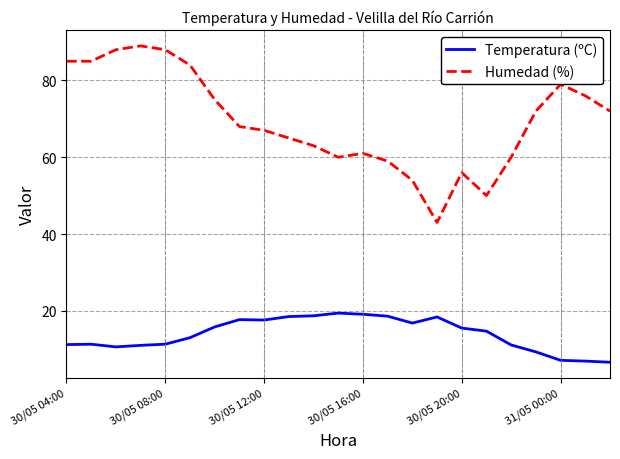

What is the difference between the maximum and minimum values in the Humedad (%) series?

46.0